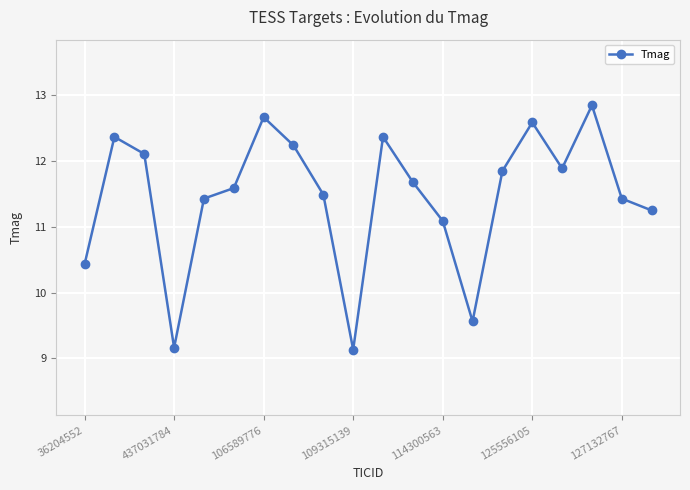

How many points are lower than both their immediate neighbors (excluding endpoints)?

4